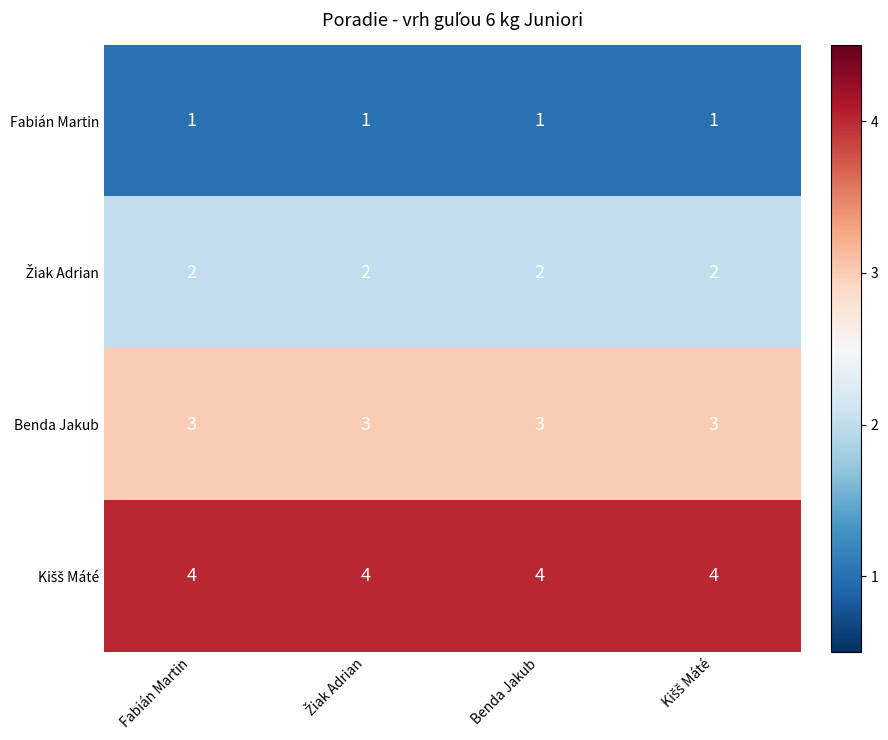

What is the total value across all series at Fabián Martin?

10